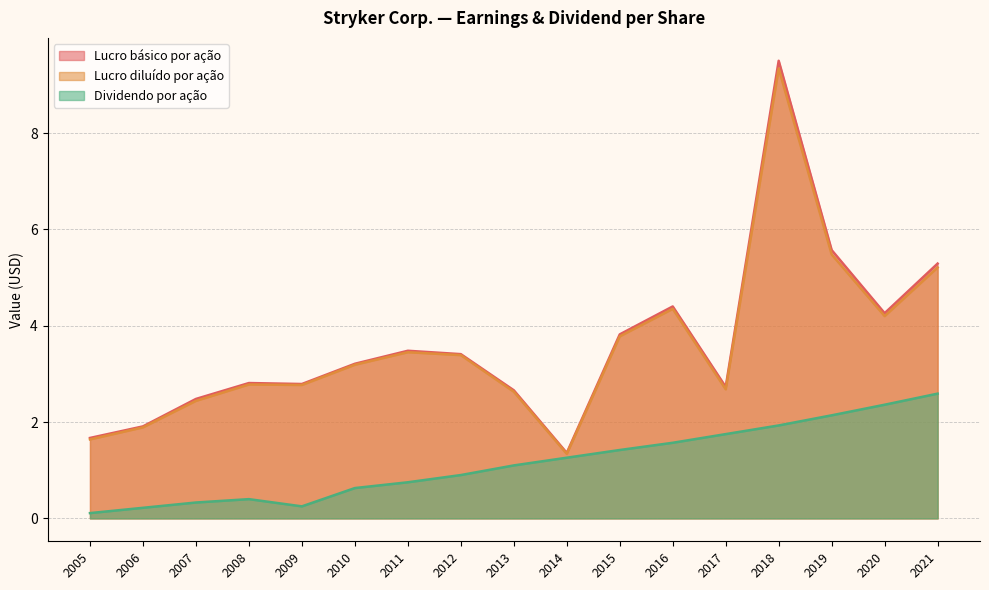

True or false: Lucro diluído por ação and Lucro básico por ação cross at least once.

False